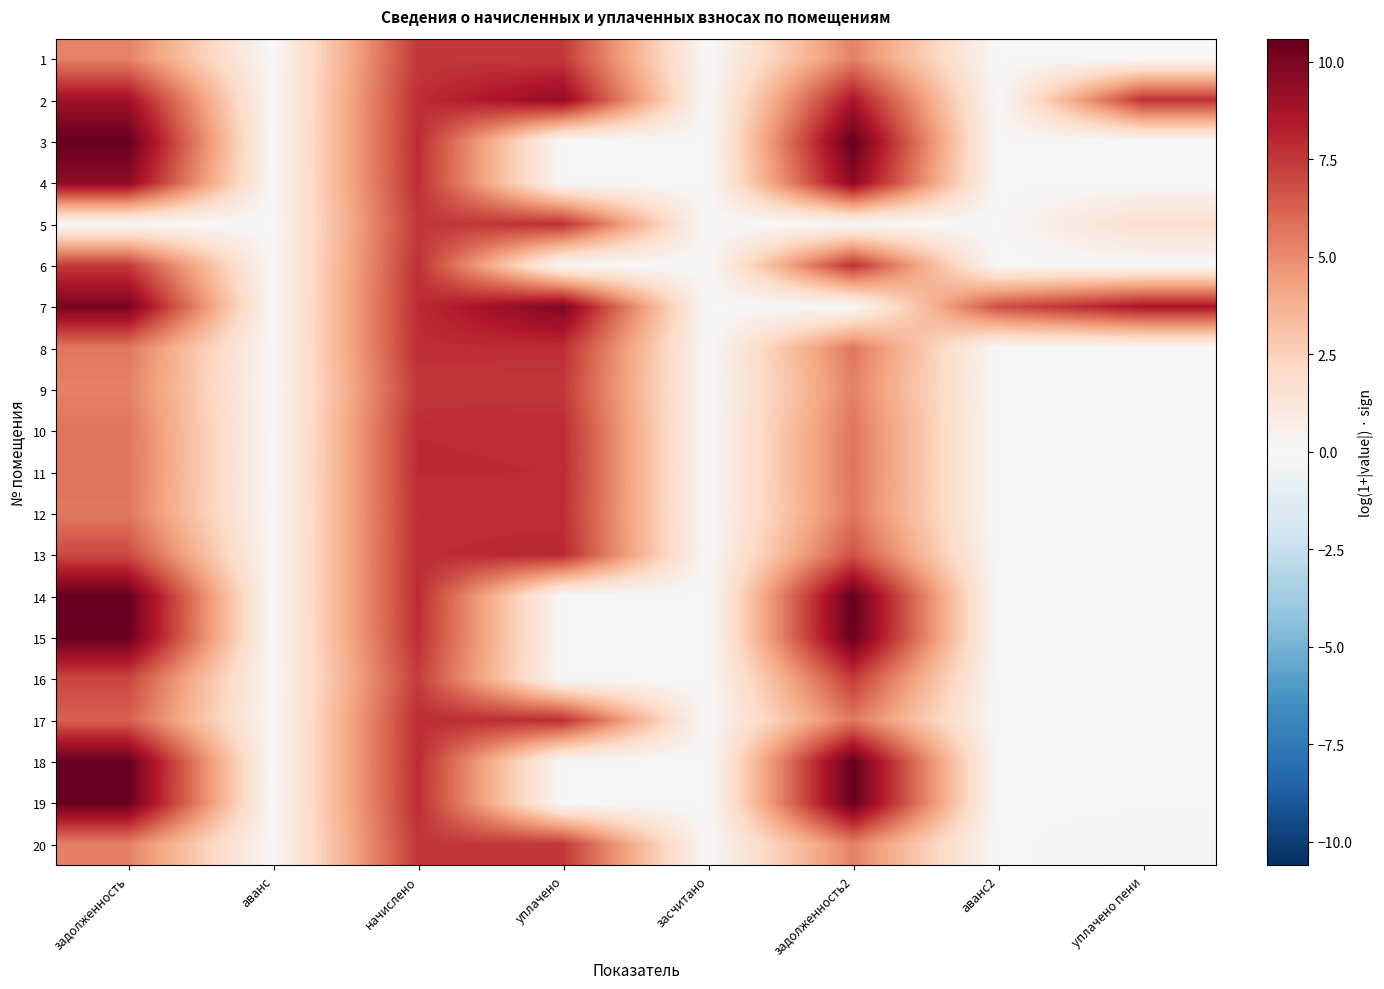

What is the difference between the highest and lowest values at задолженность2?

10.6